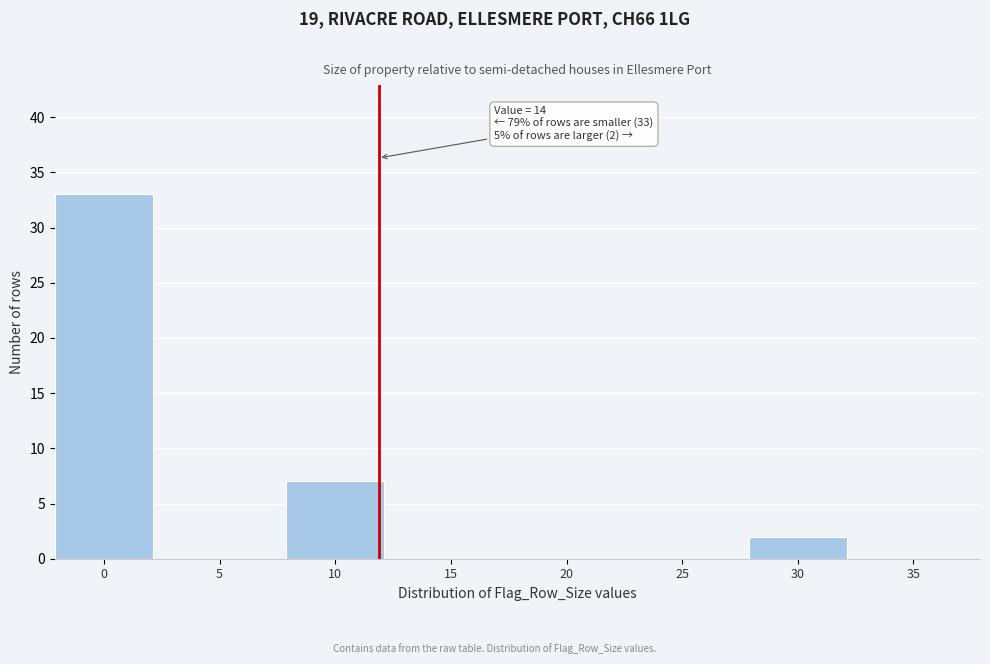

Reading left to right, what are all the values shown in this chart?

0=33	5=0	10=7	15=0	20=0	25=0	30=2	35=0